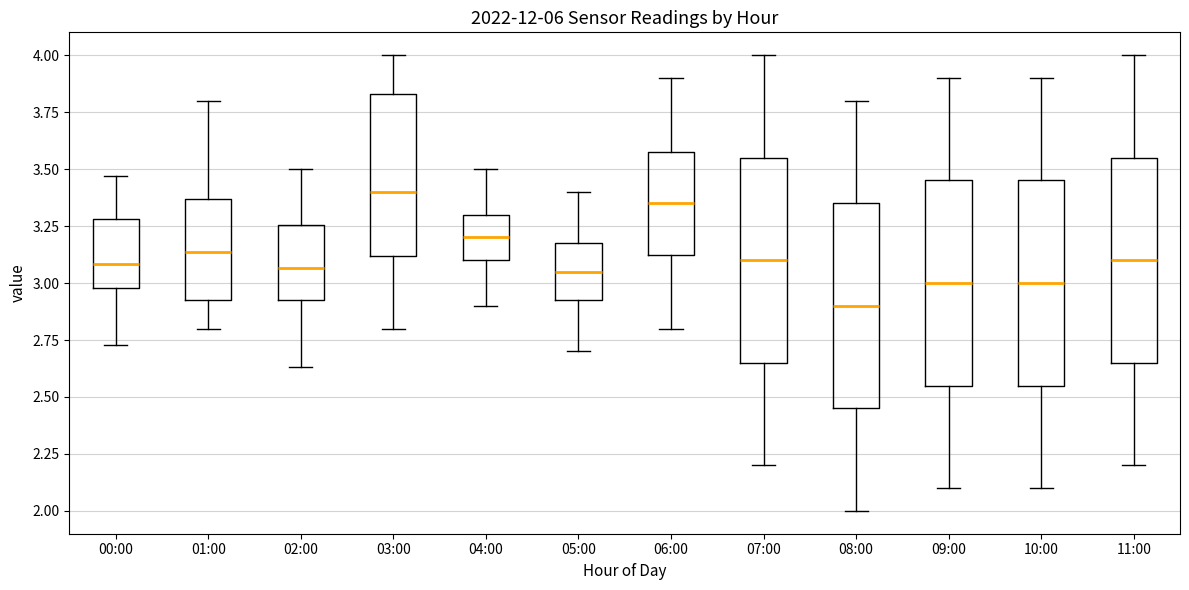

Which box's median line is the lowest?

08:00